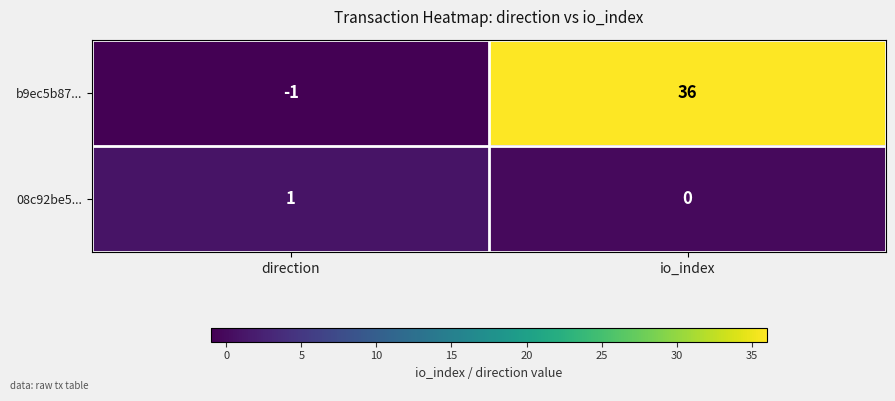

Reading right to left, transcribe all the data shown in this chart.

b9ec5b87...: io_index=36	direction=-1
08c92be5...: io_index=0	direction=1